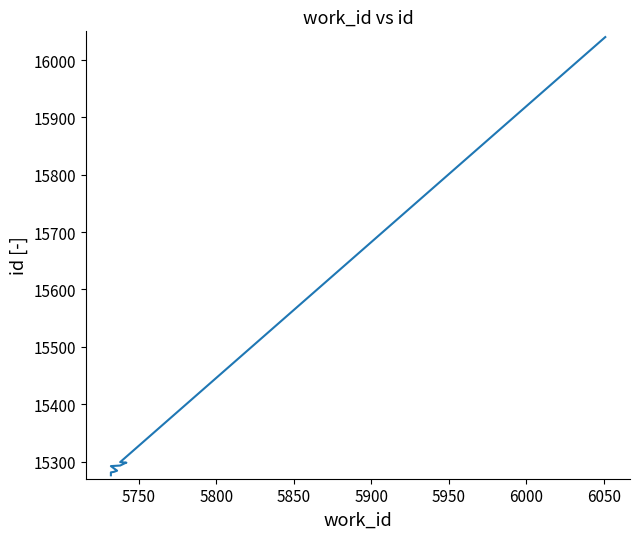

What is the average value?

15364